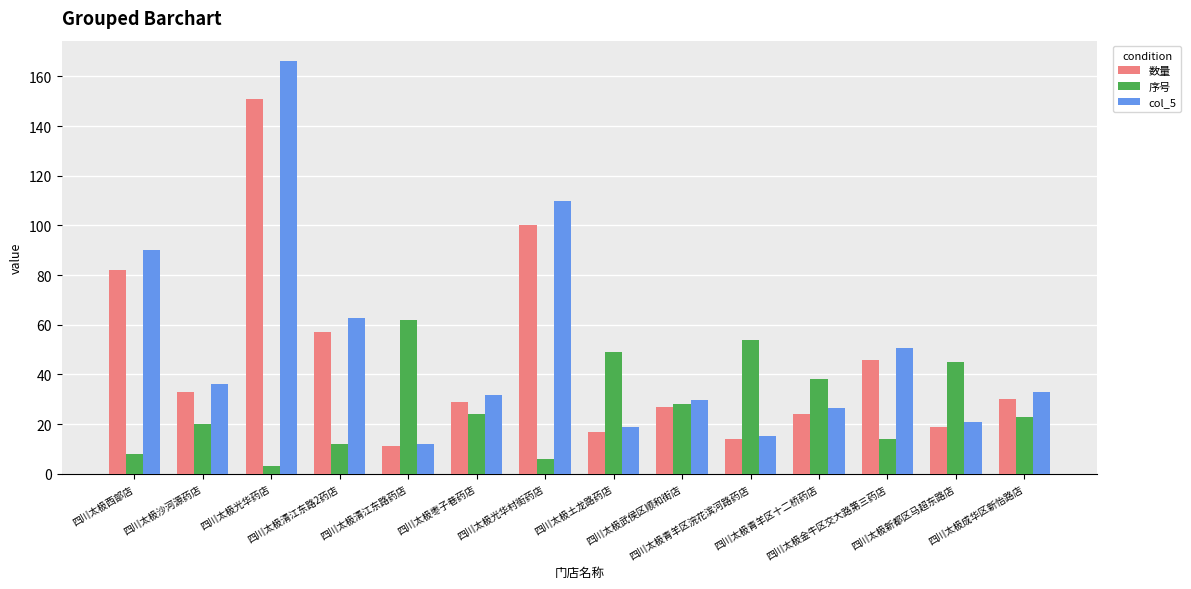

Rank the series by their average value, from highest to lowest.

col_5, 数量, 序号